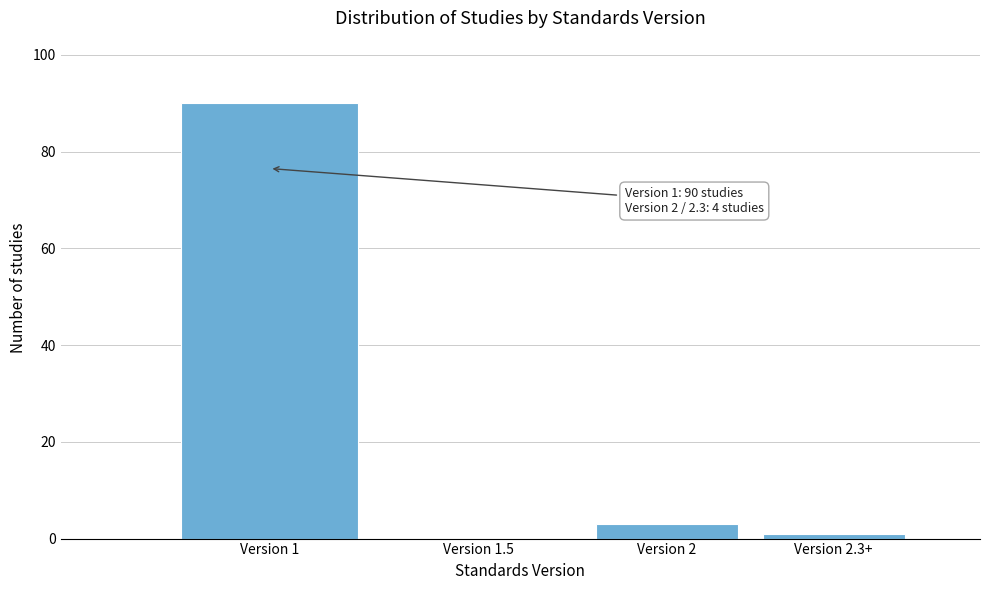

Reading left to right, what are all the values shown in this chart?

Version 1=90	Version 1.5=0	Version 2=3	Version 2.3+=1